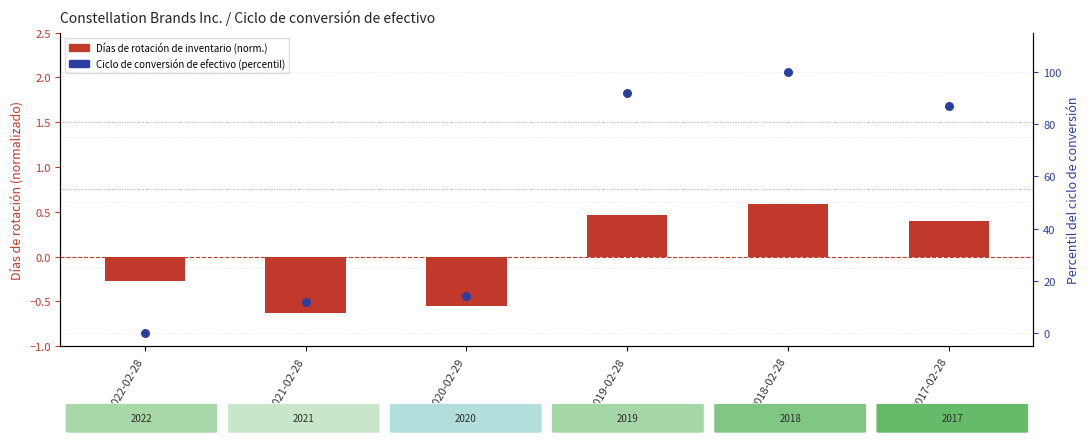

What is the total value across all series at 2017-02-28?

87.5